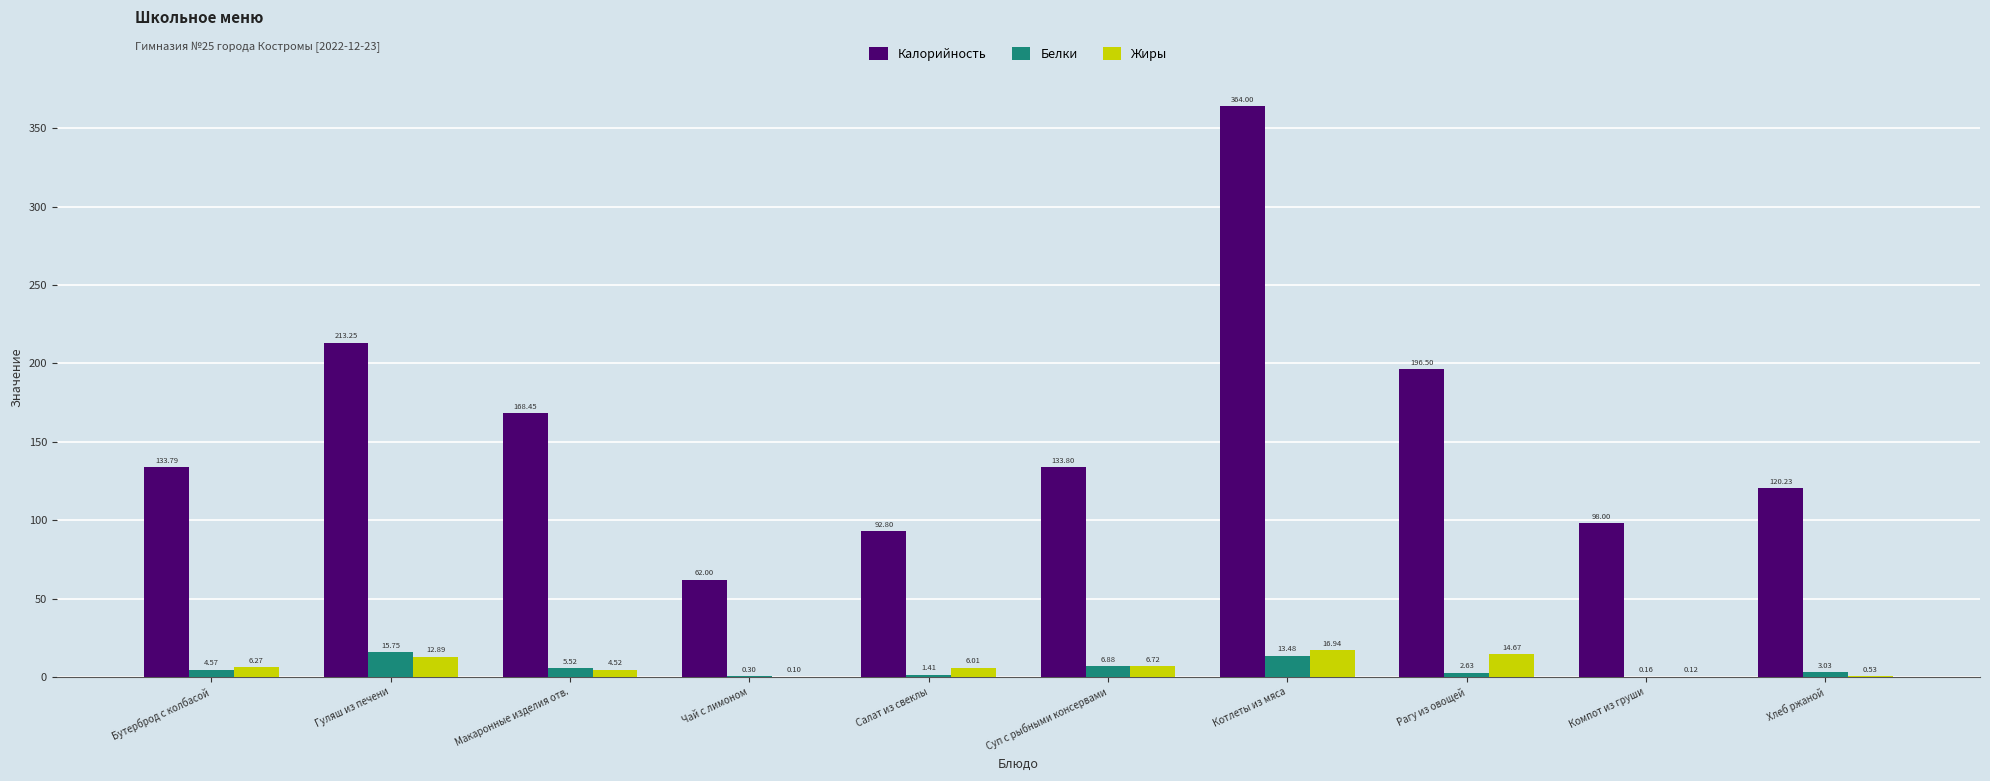

Which label corresponds to the largest value in the chart?

Котлеты из мяса